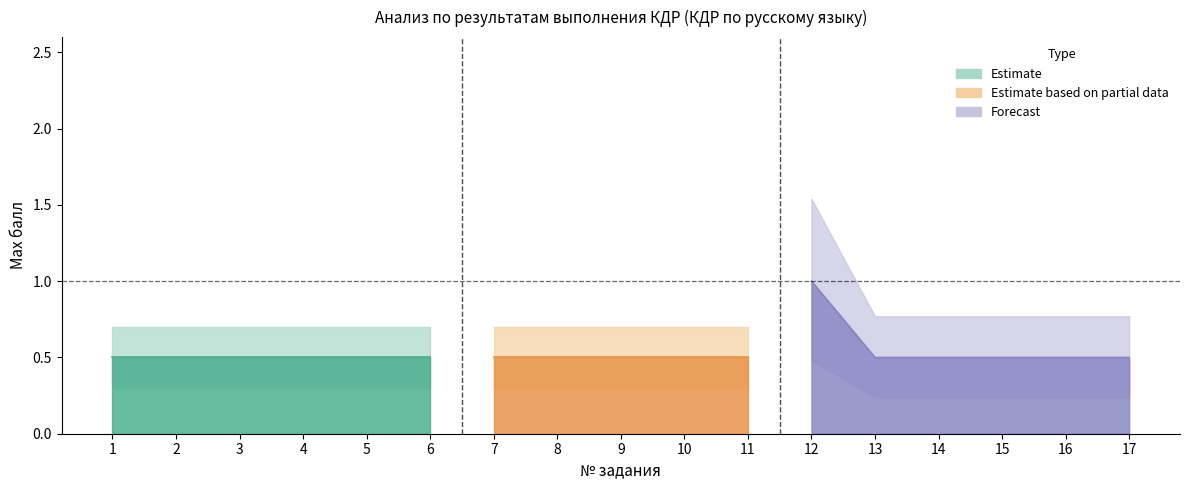

True or false: Базовый верхний and Max балл cross at least once.

False